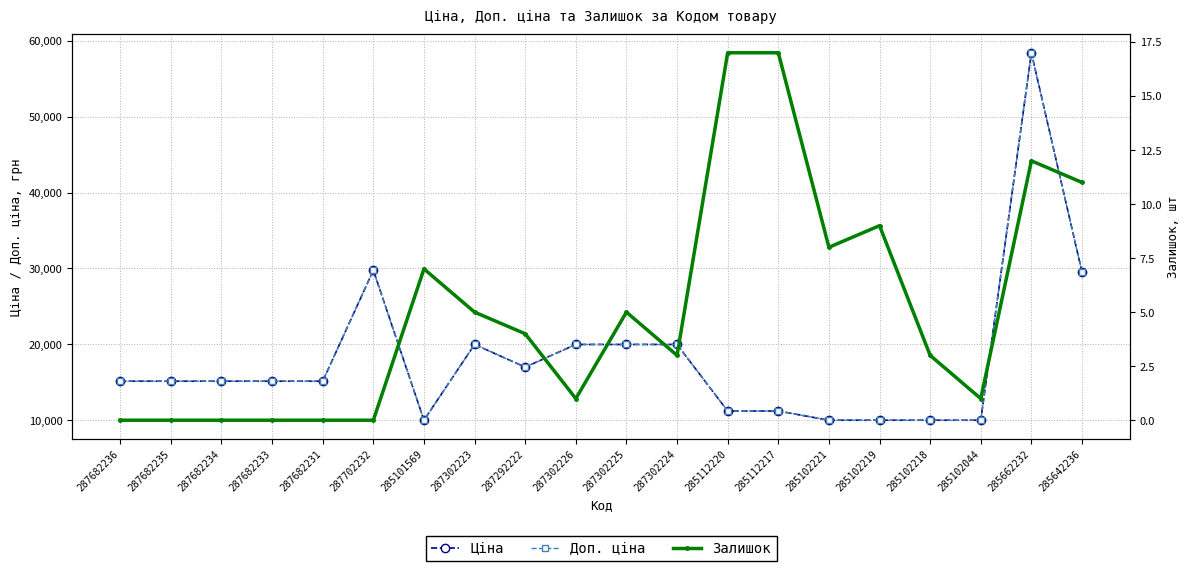

Where is the first local maximum for Доп. ціна?

287702232